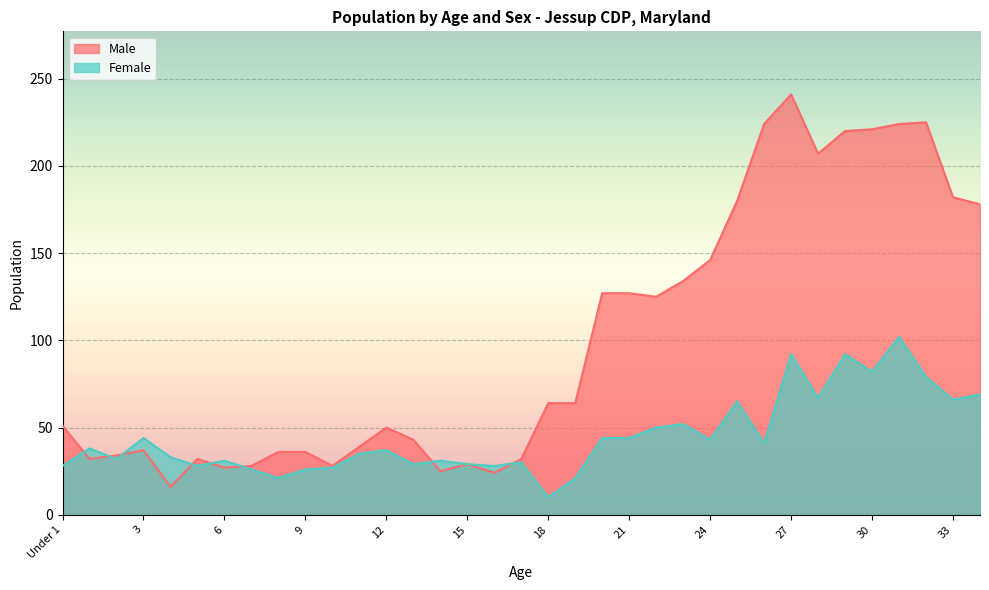

What is the sum of all Female values?

1572